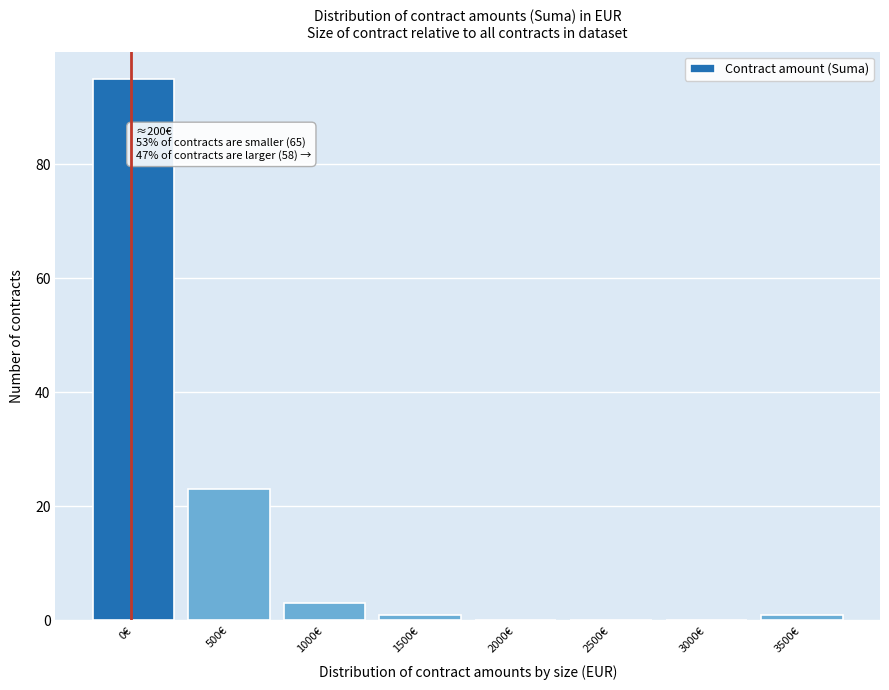

Reading right to left, transcribe all the data shown in this chart.

3500€=1	3000€=0	2500€=0	2000€=0	1500€=1	1000€=3	500€=23	0€=95